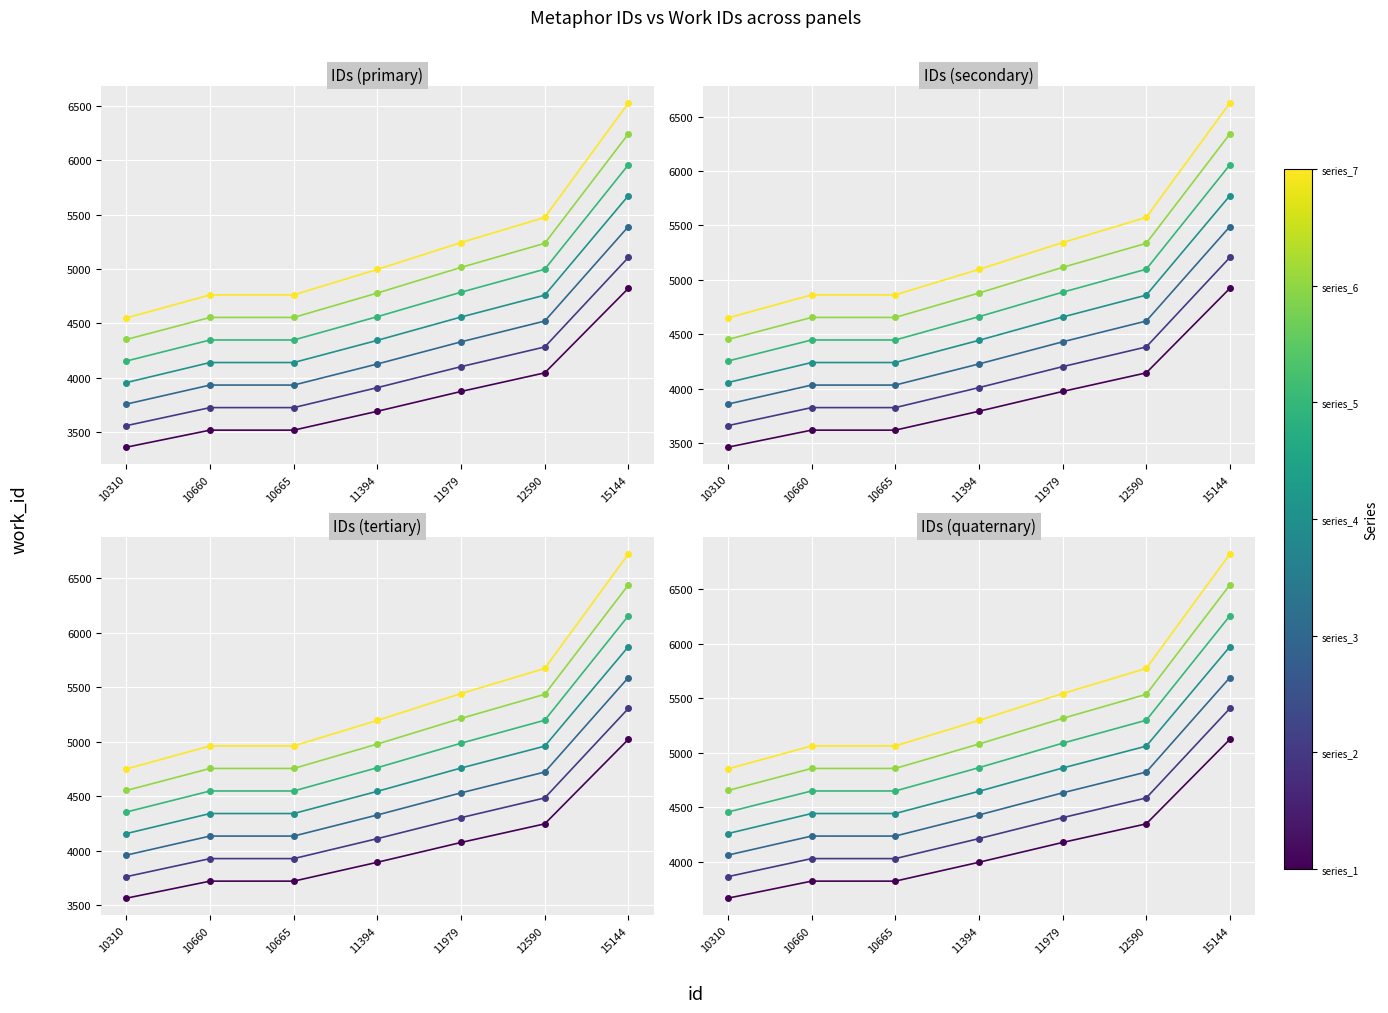

Which category has the highest value across all series?

15144